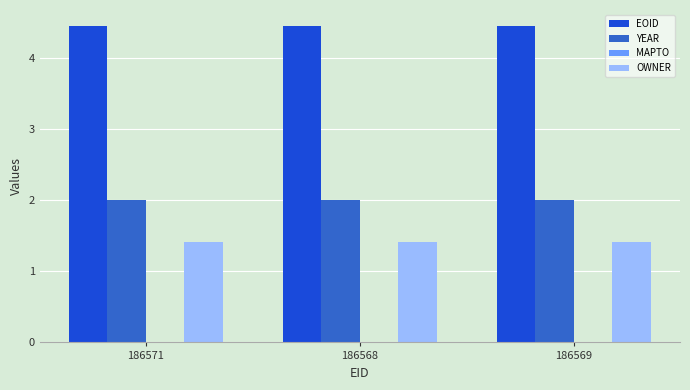

How many bars are there in total?

9